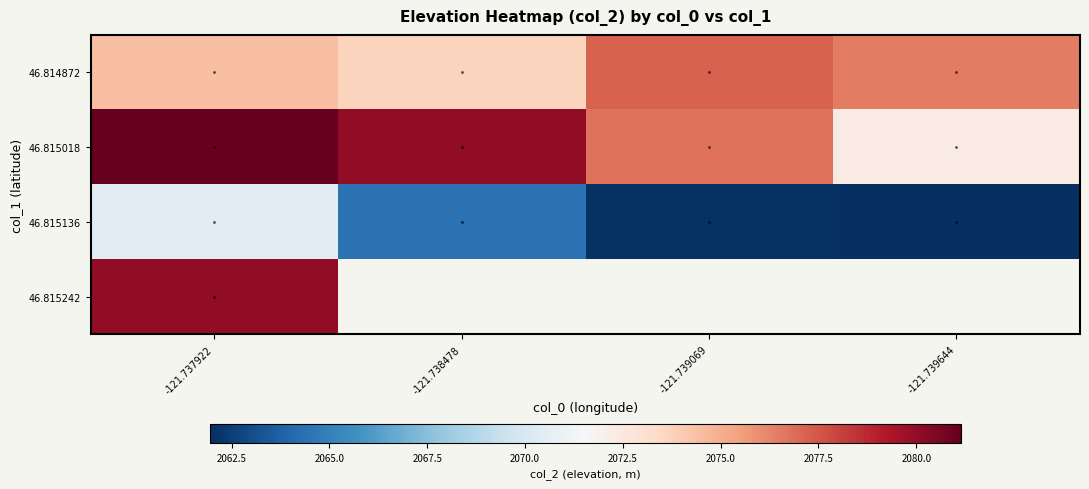

At which label is 46.814872 closest to 2075?

-121.737922